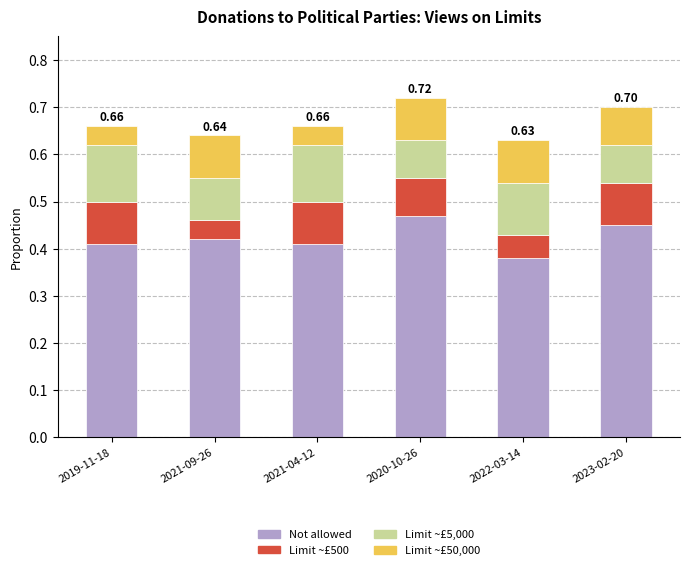

What is the total value across all series at 2020-10-26?

0.7